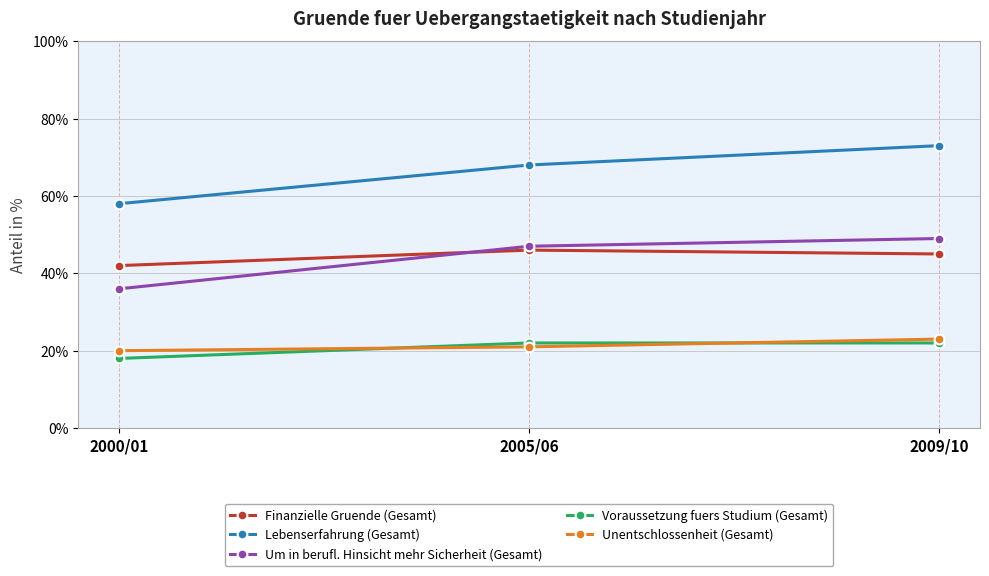

What is the difference between the highest and lowest values at 2009/10?

51